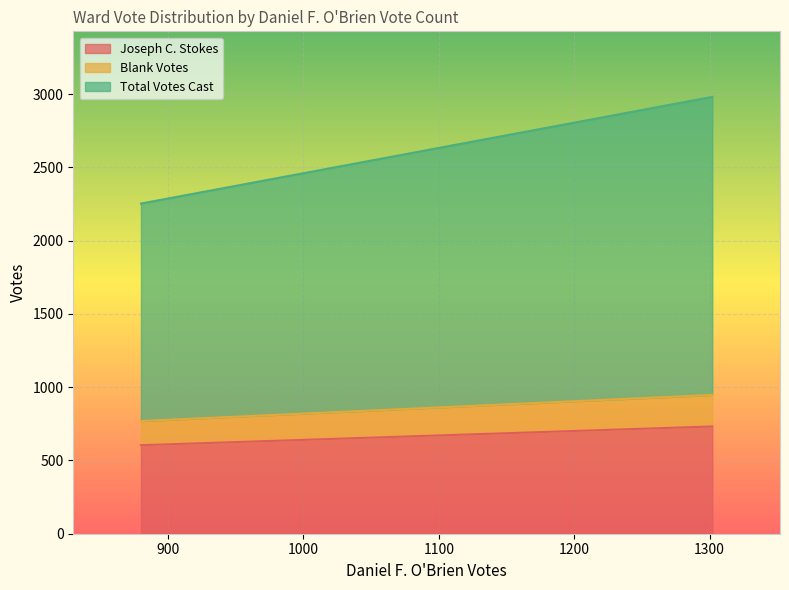

Which series has the widest spread of values?

Total Votes Cast